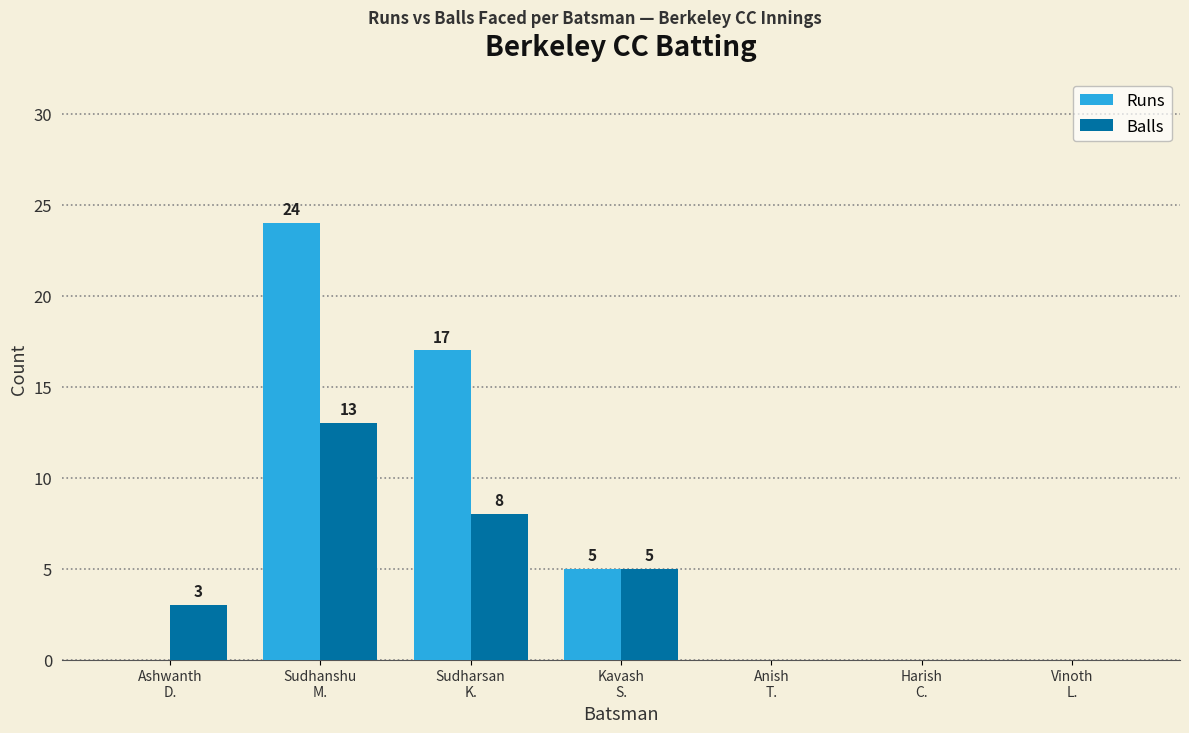

The Runs series shows 17 at Sudharsan
K.. True or false?

True